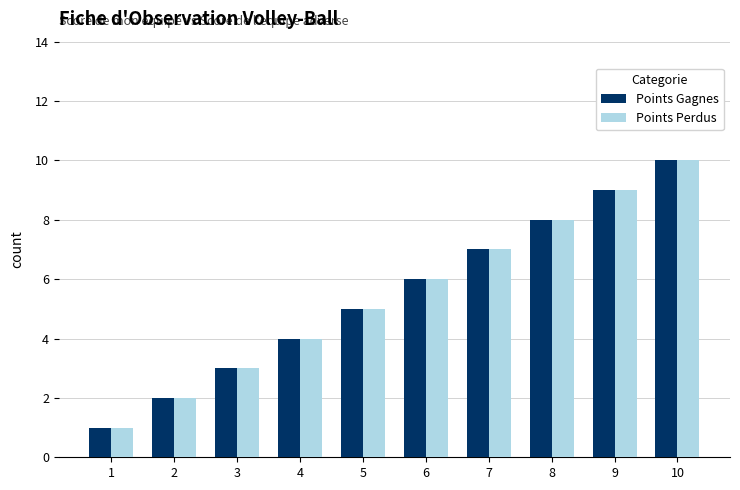

What is the total value across all series at 4?

8